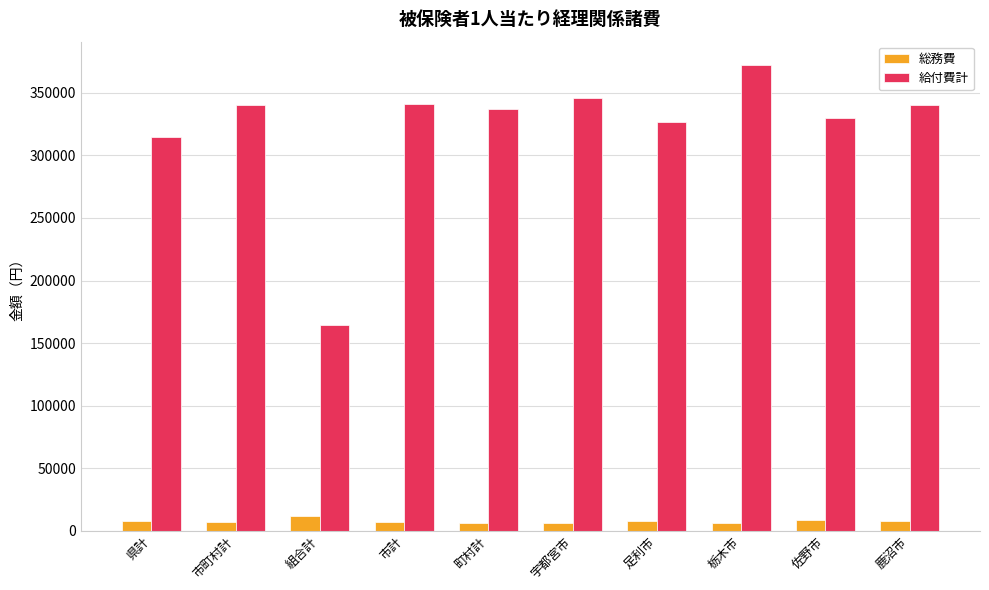

Rank the series at 組合計 from lowest to highest value.

総務費, 給付費計